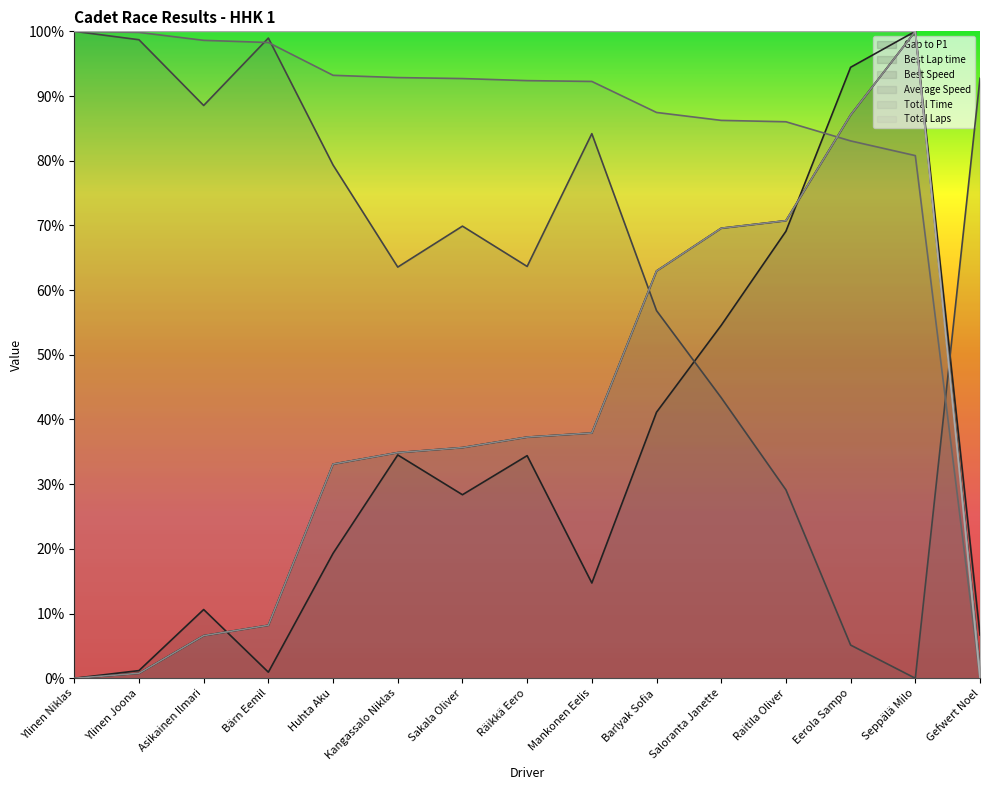

At which label is Average Speed closest to 50?

Seppälä Milo